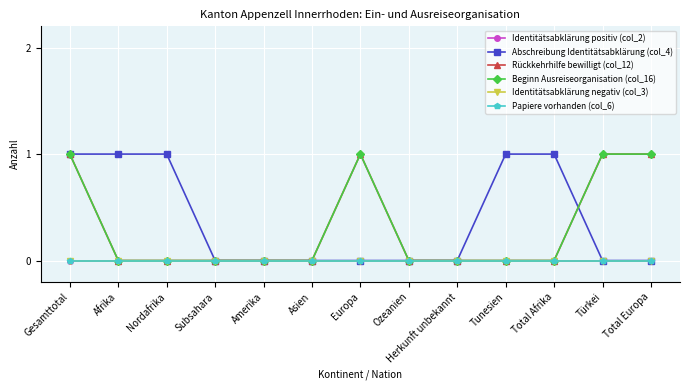

Is this an area chart (filled region under the line)?

No